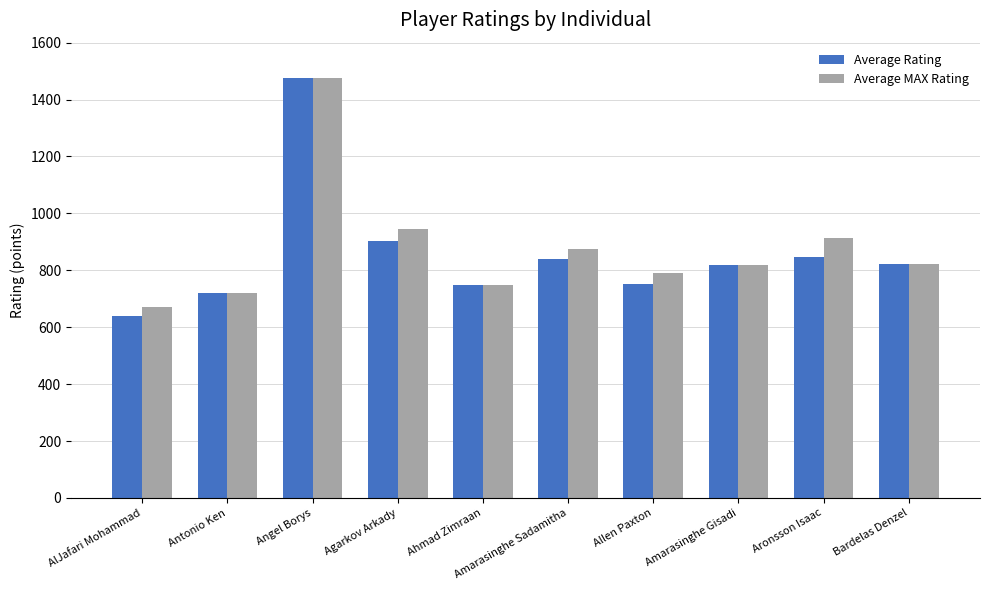

Which series has the largest range (max minus min)?

Average Rating